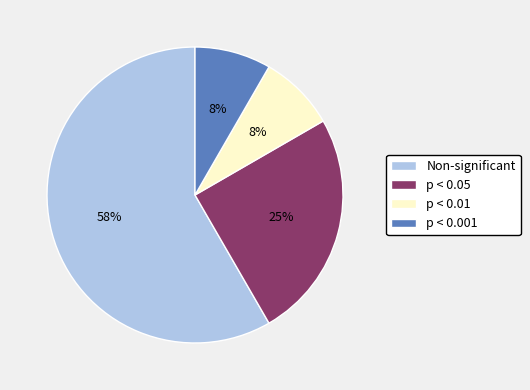

Is the sum of p < 0.001 and p < 0.01 greater than half?

No